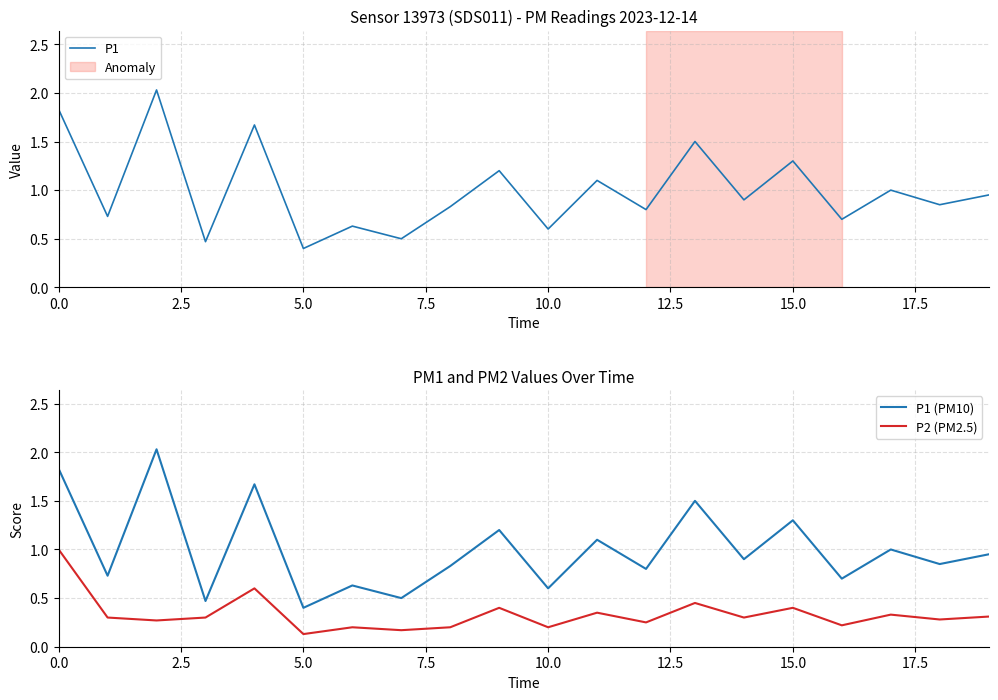

Is this an area chart (filled region under the line)?

No